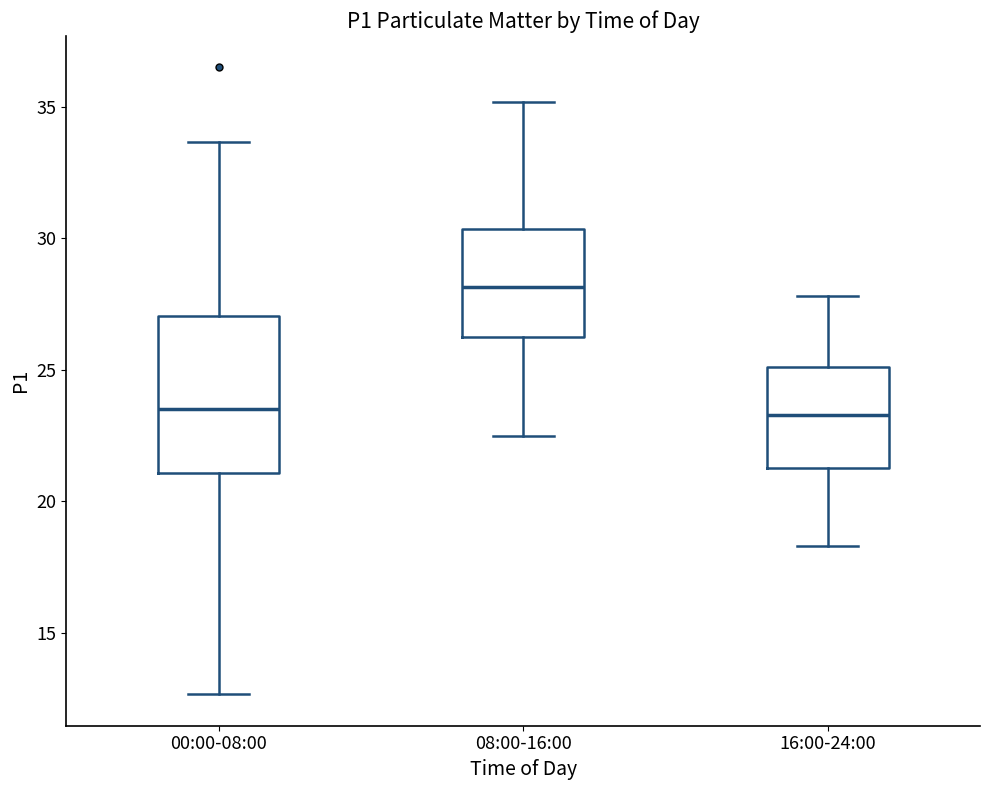

Comparing the boxes themselves (not the whiskers), which one is the tallest?

00:00-08:00